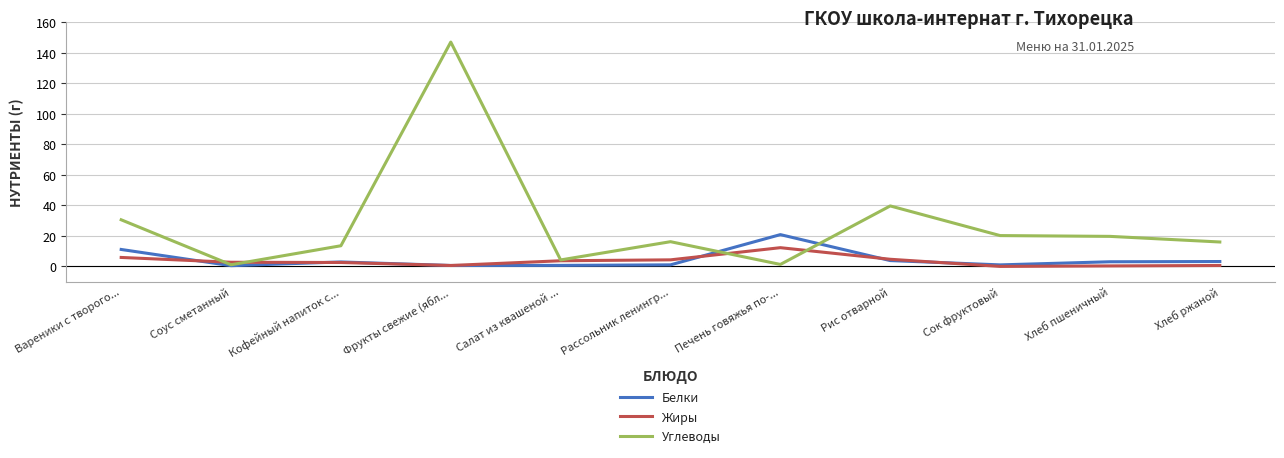

List the series in order of their peak value, highest first.

Углеводы, Белки, Жиры